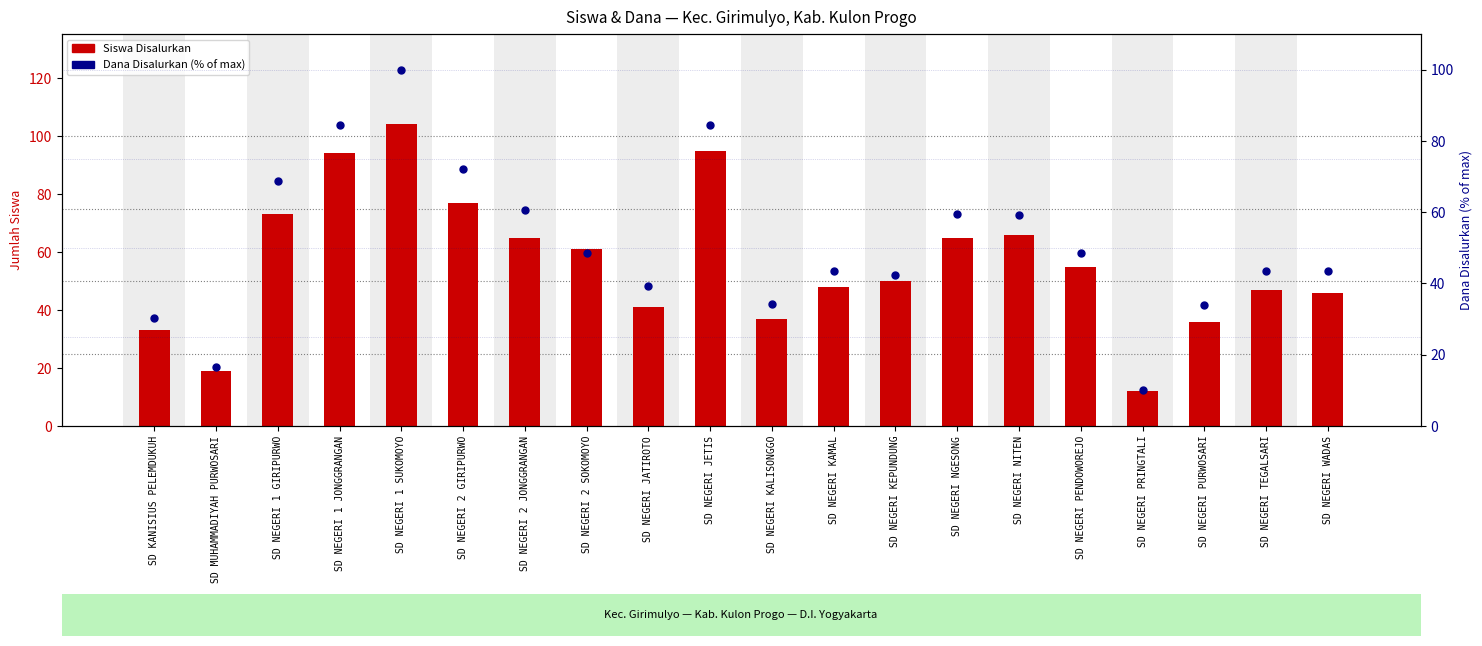

Which series has the largest total across all categories?

Siswa Disalurkan